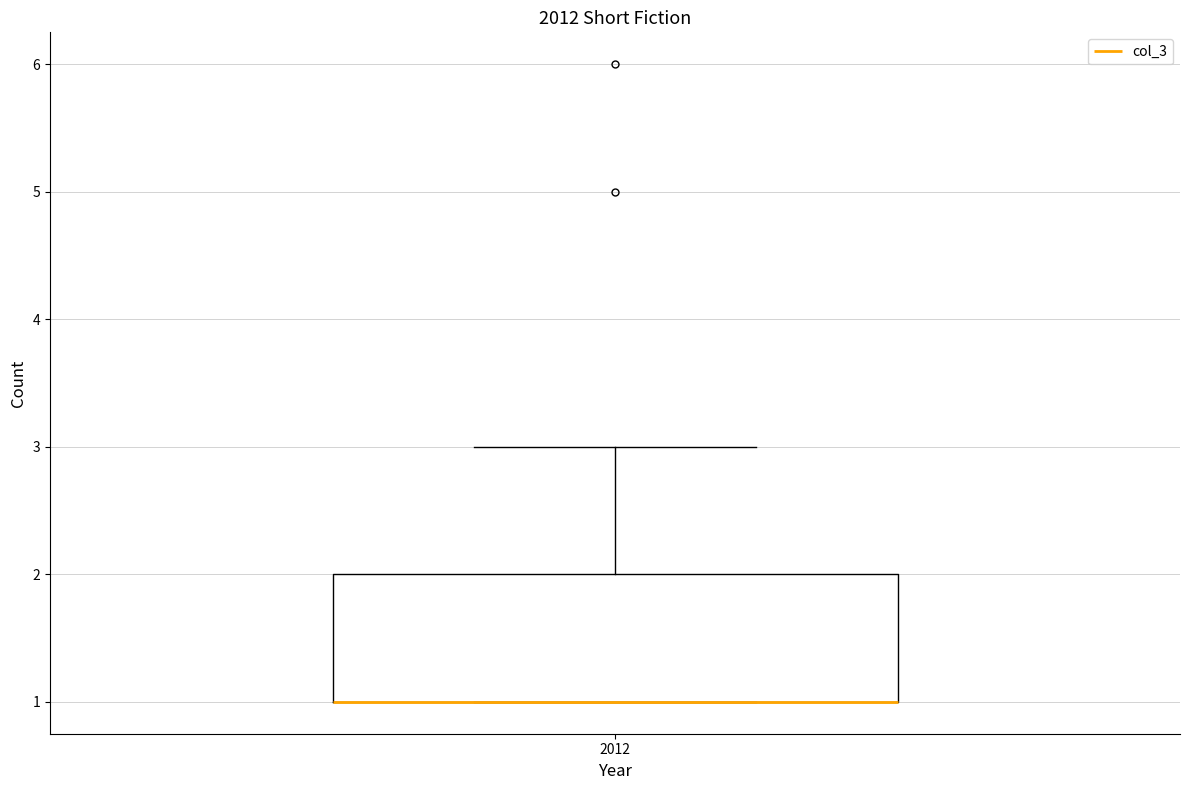

Where is the lower edge of the box at x = 2012 on the y-axis? The values are not printed on the chart, so give them approximately, as read against the axis.

1